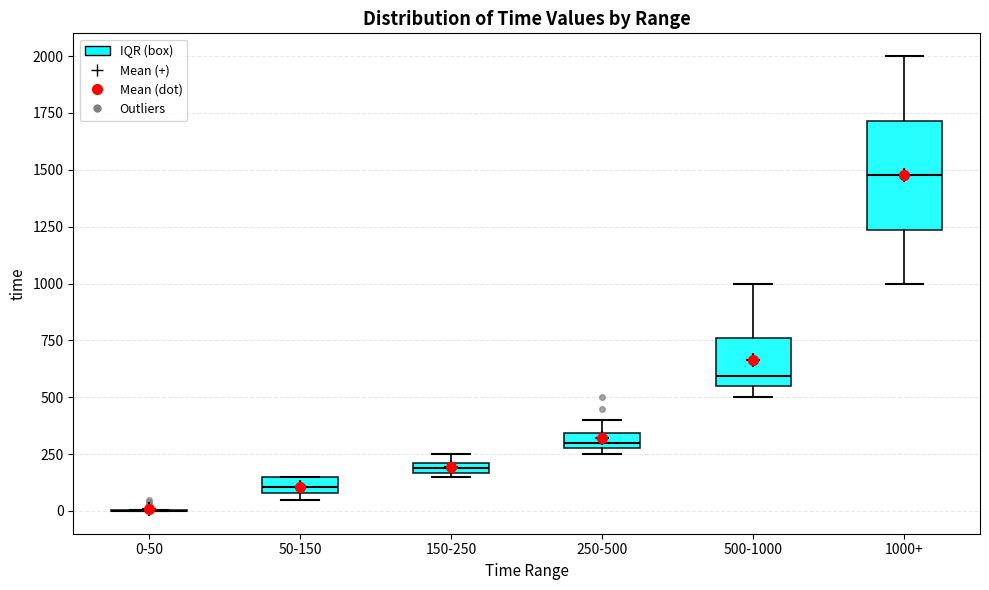

Where is the upper edge of the box for 250-500 on the y-axis? The values are not printed on the chart, so give them approximately, as read against the axis.

350